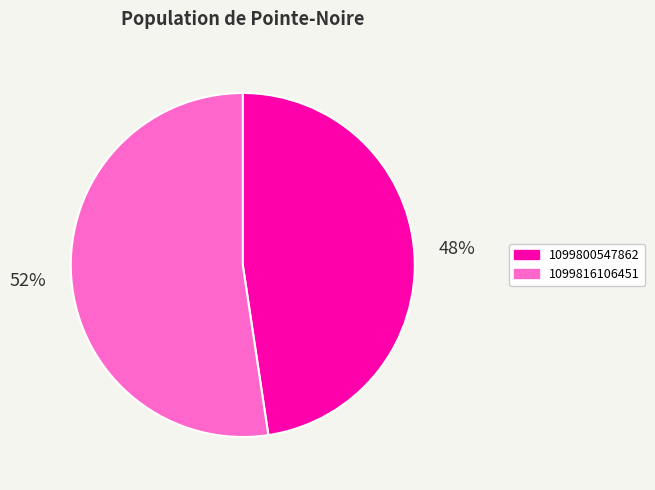

What percentage is the 1099800547862 slice, to the nearest percent?

48%